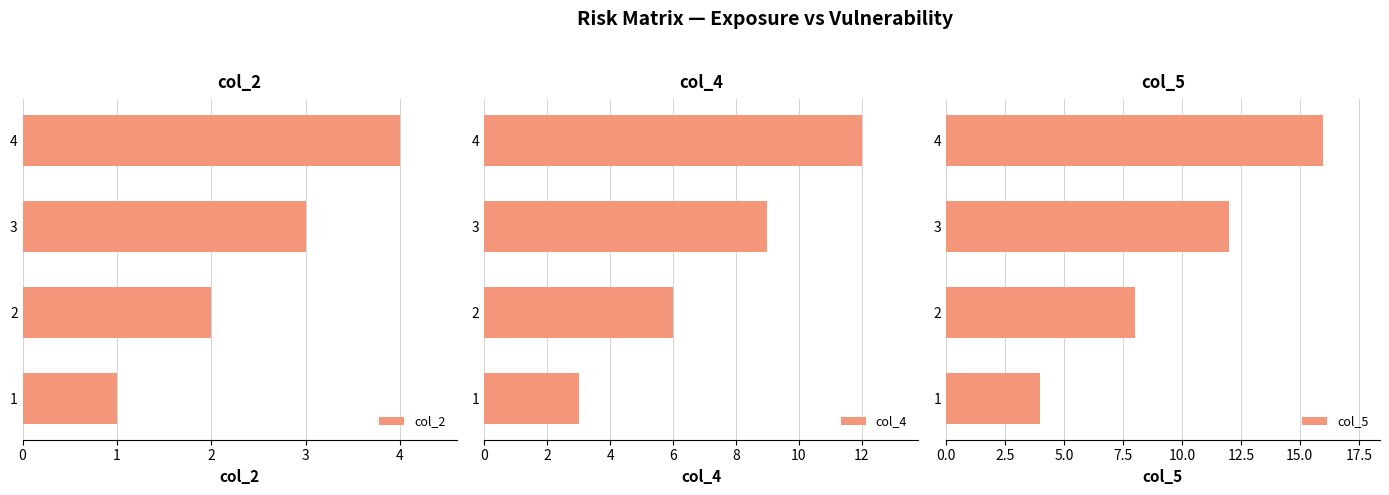

The value of col_2 at 4 is 1. True or false?

False